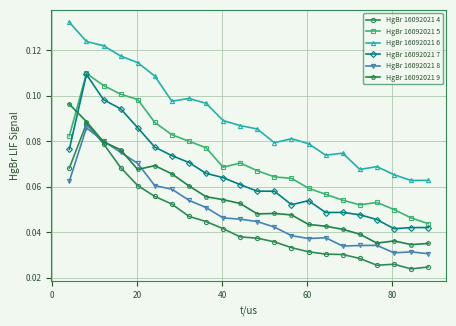

At how many categories does at least one series exceed 0?

22